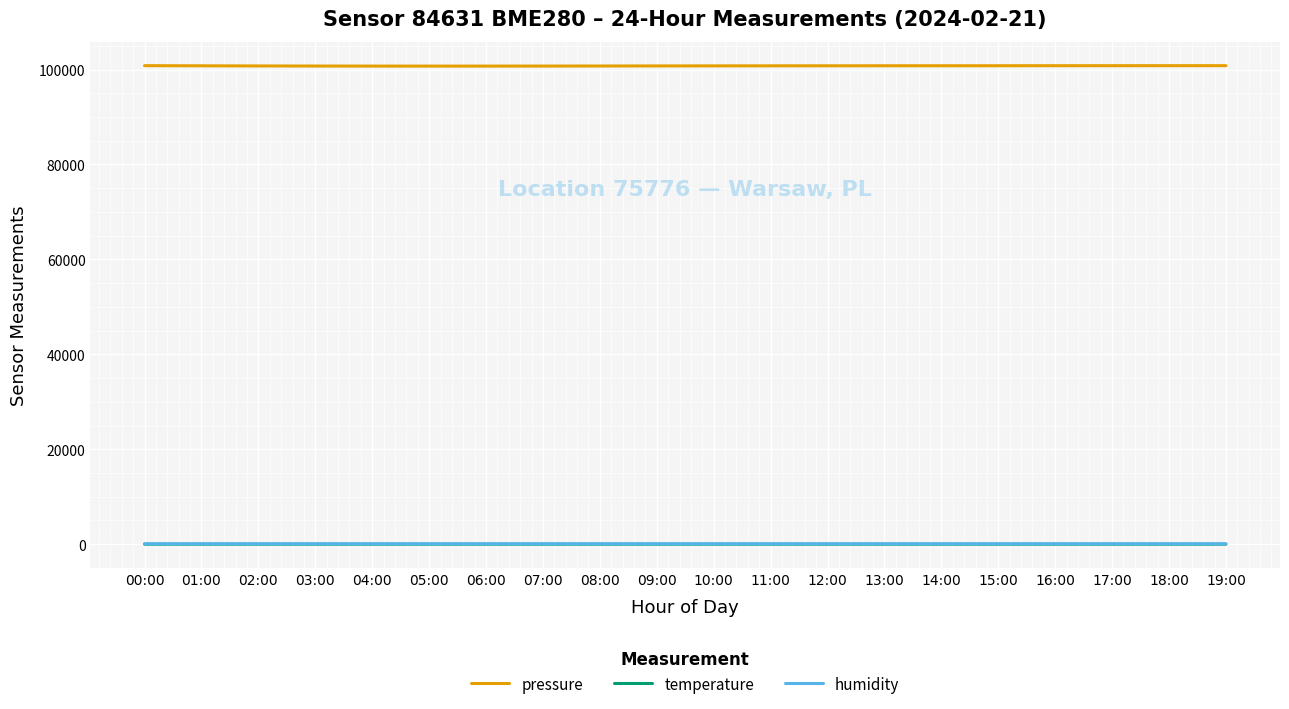

True or false: temperature has a value of 5.7 at 04:00.

True